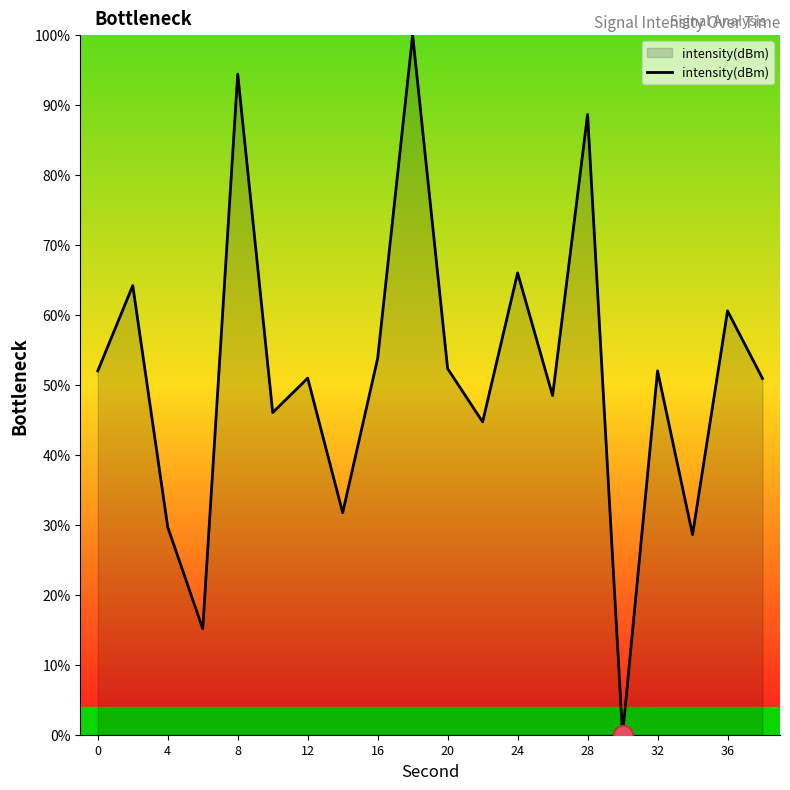

What is the difference between the maximum and minimum values?

100.0